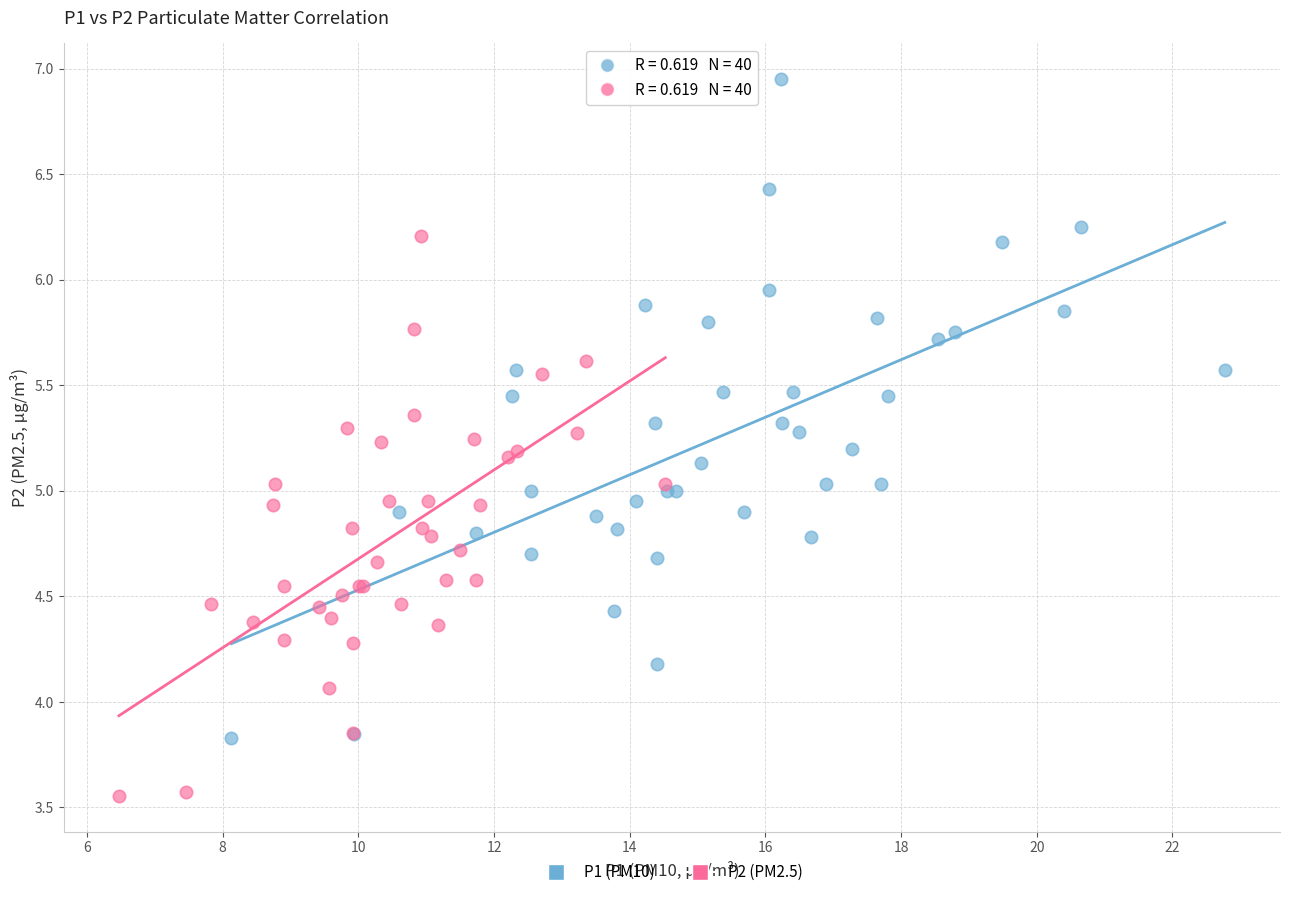

Which series reaches the minimum Y coordinate?

P2 (PM2.5)